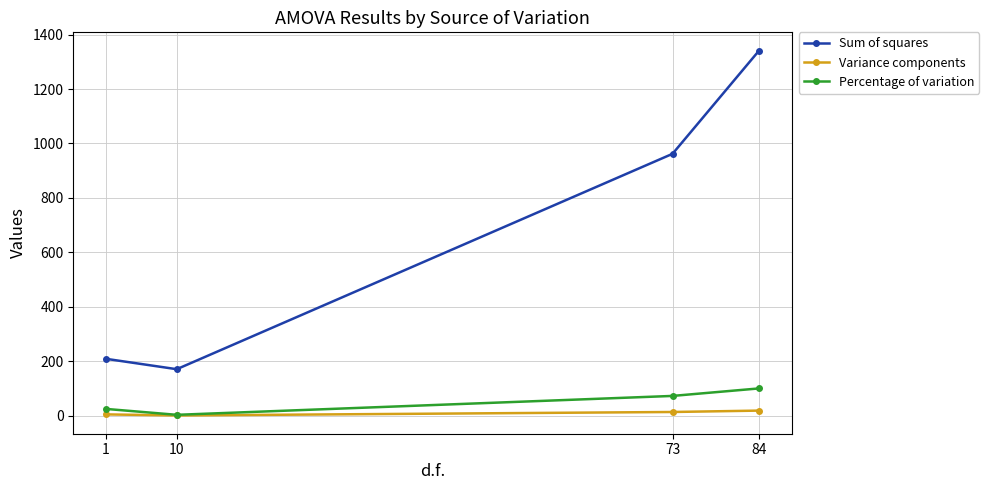

What is the maximum value shown in the chart?

1341.4